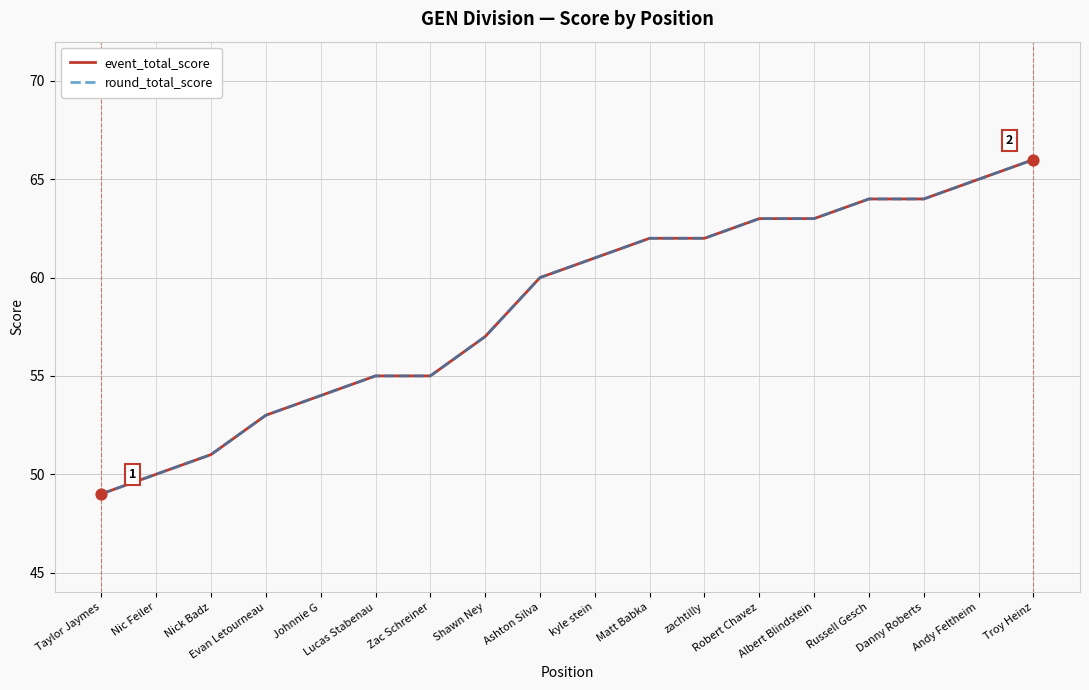

At which category is the sum across all series the highest?

Troy Heinz